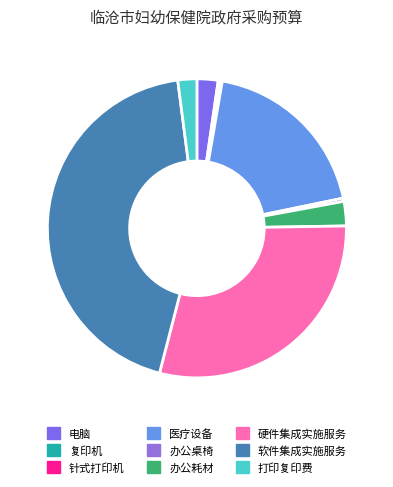

Combined, do 硬件集成实施服务 and 打印复印费 account for over 50%?

No